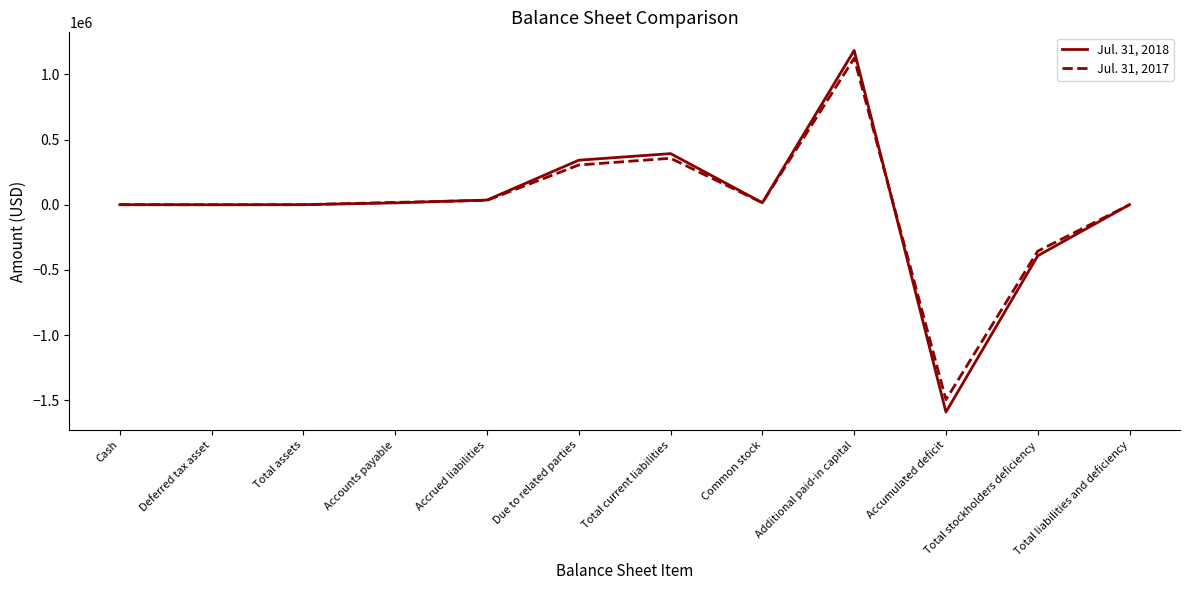

At which category is the sum across all series the highest?

Additional paid-in capital